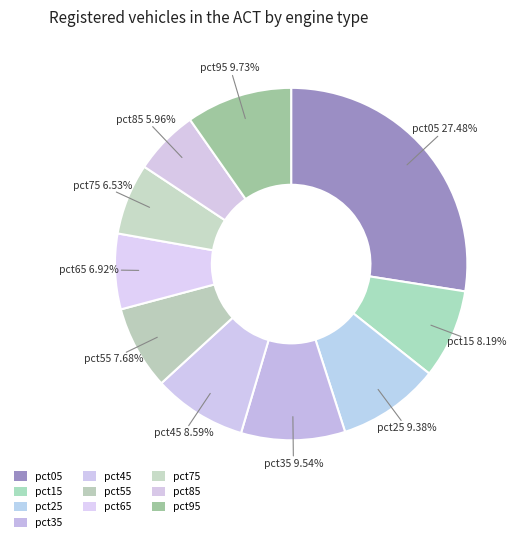

Which category has the smallest portion of the pie?

pct85